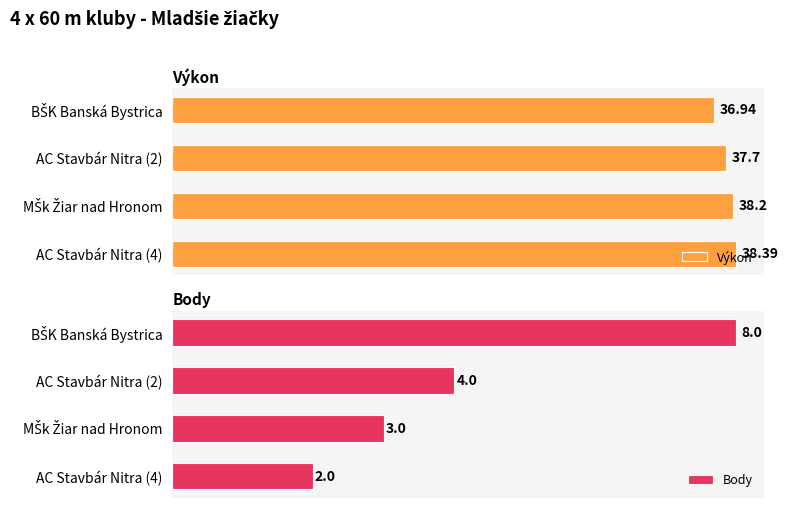

Where is Body nearest to the value 5?

AC Stavbár Nitra (2)